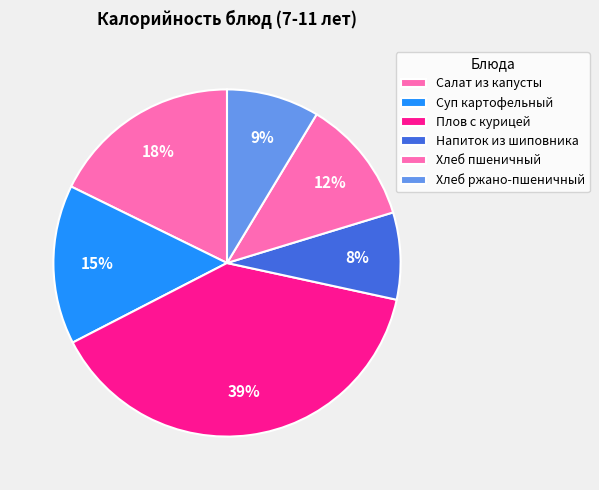

Count the number of slices in the pie.

6